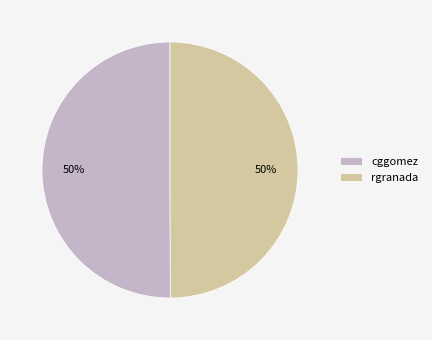

What is the ratio of the value at cggomez to the value at rgranada?

1.0